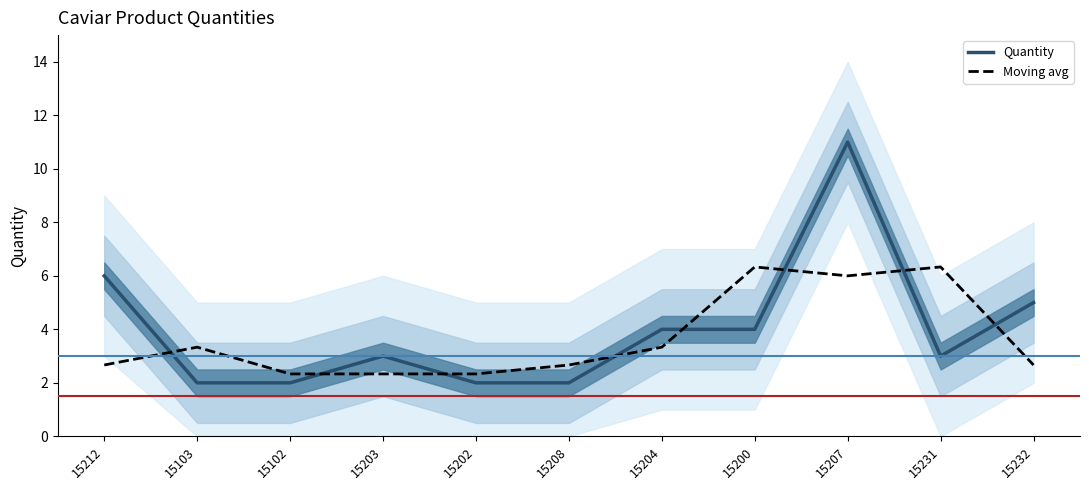

Which series ends up on top after the final intersection of Quantity and Moving avg?

Quantity